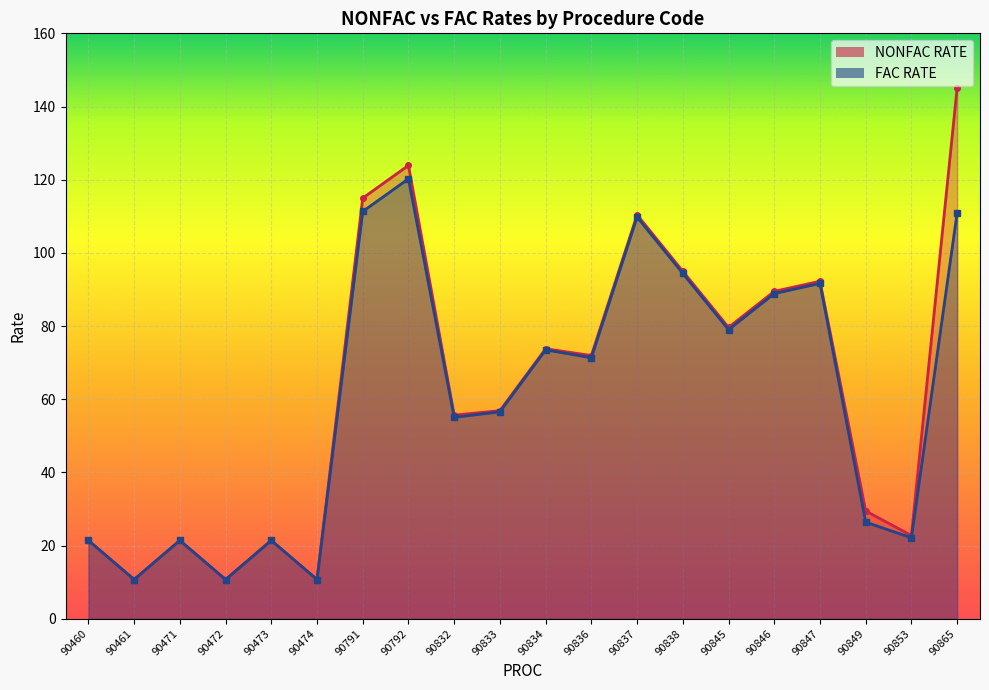

Is the value of NONFAC RATE at 90838 greater than the value of FAC RATE at 90471?

Yes